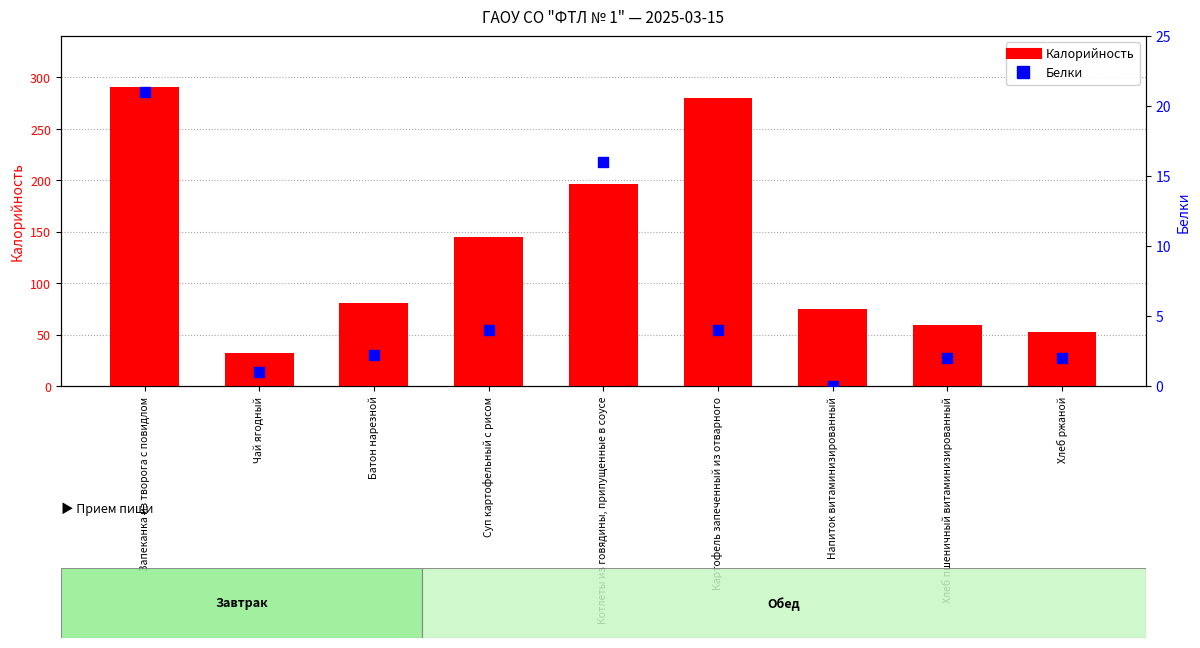

What are all the series names shown in the legend?

Калорийность, Белки